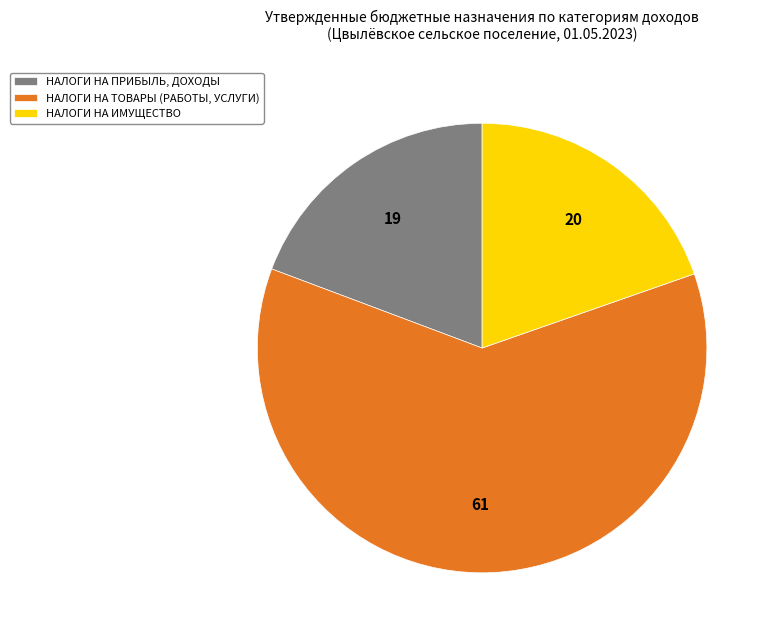

How many segments does this pie chart have?

3